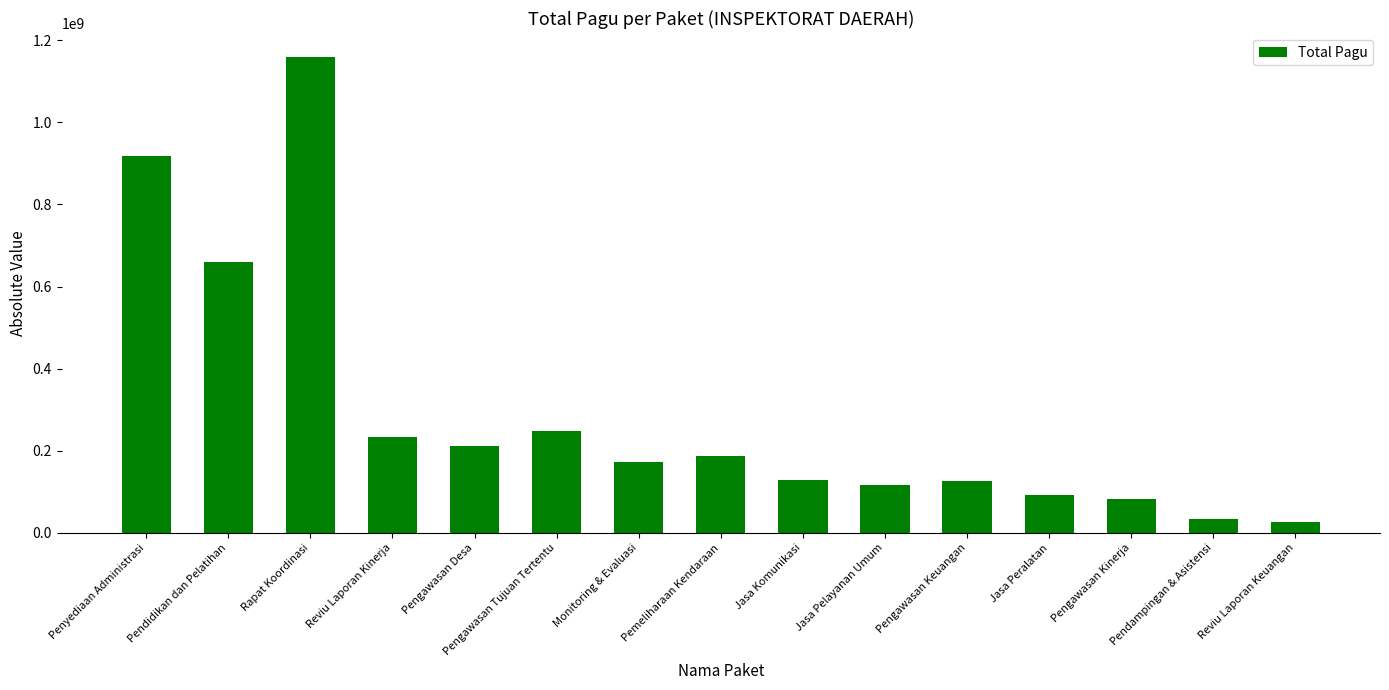

Where is the data nearest to the value 593158500?

Pendidikan dan Pelatihan